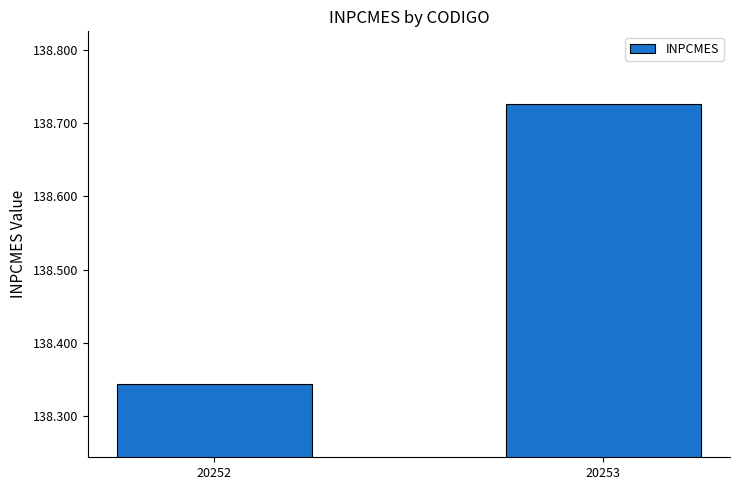

What is the change in value from 20252 to 20253?

+0.4